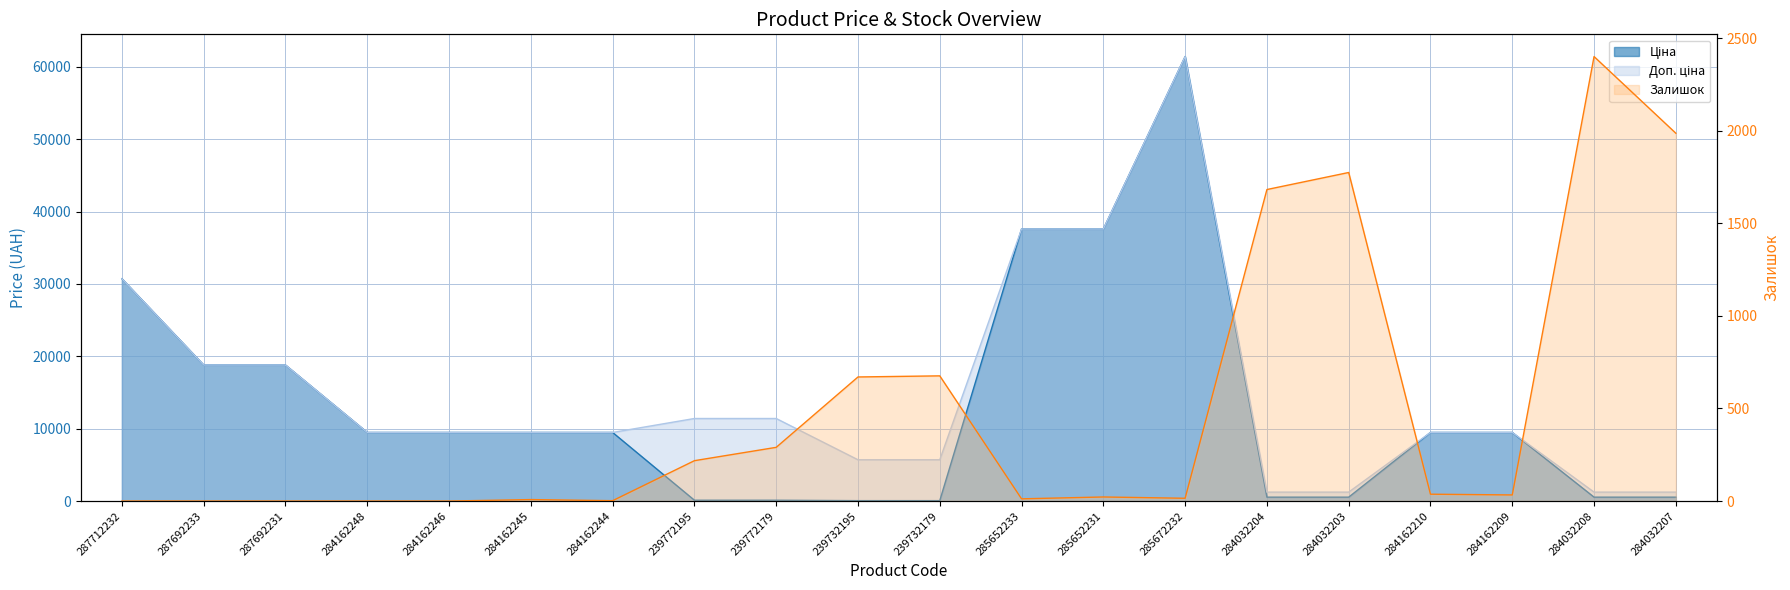

What is the difference between the highest and lowest values at 239772179?

11295.9